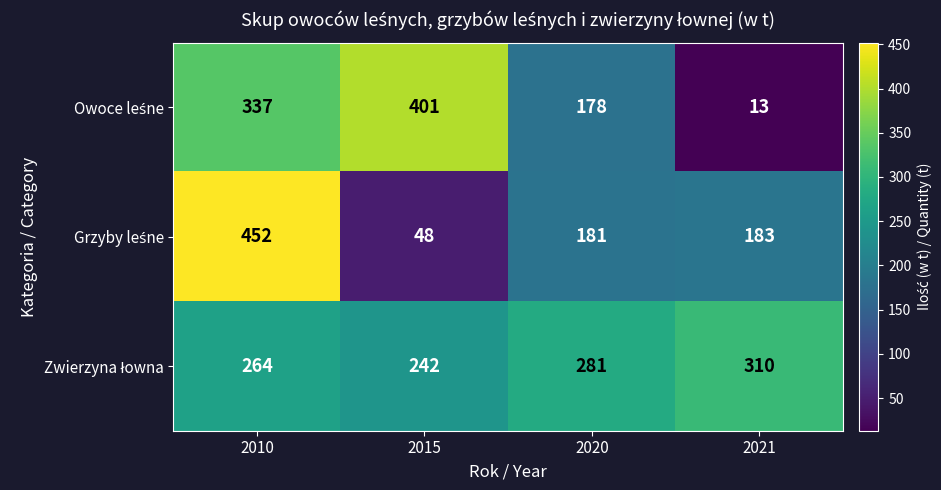

What is the difference between the highest and lowest values at 2015?

353